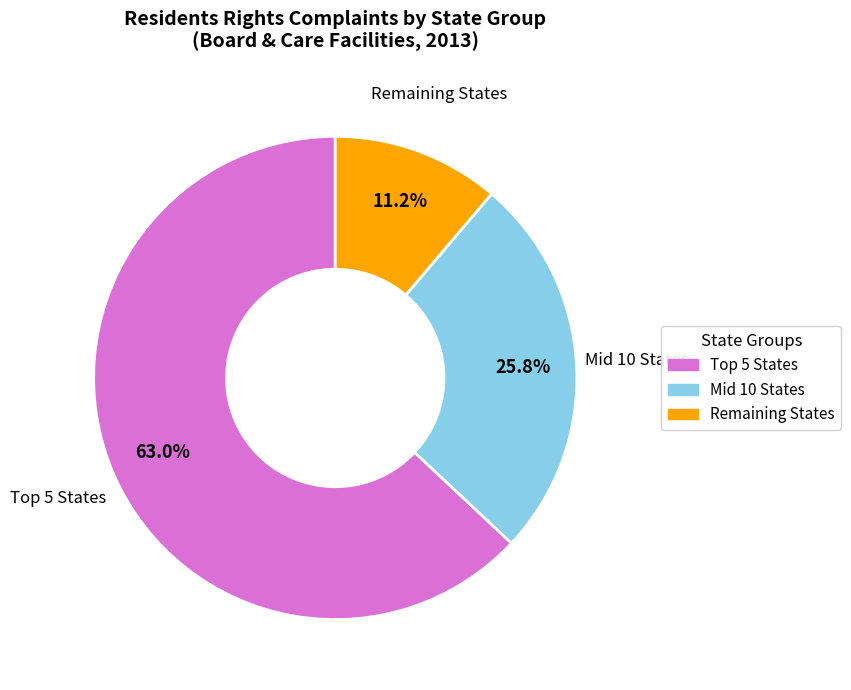

Is there a majority slice in this chart?

Yes